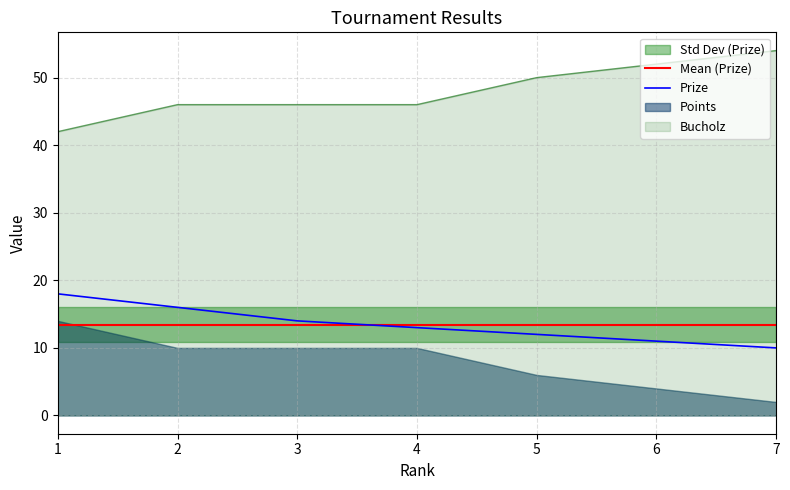

What is the smallest value displayed?

10